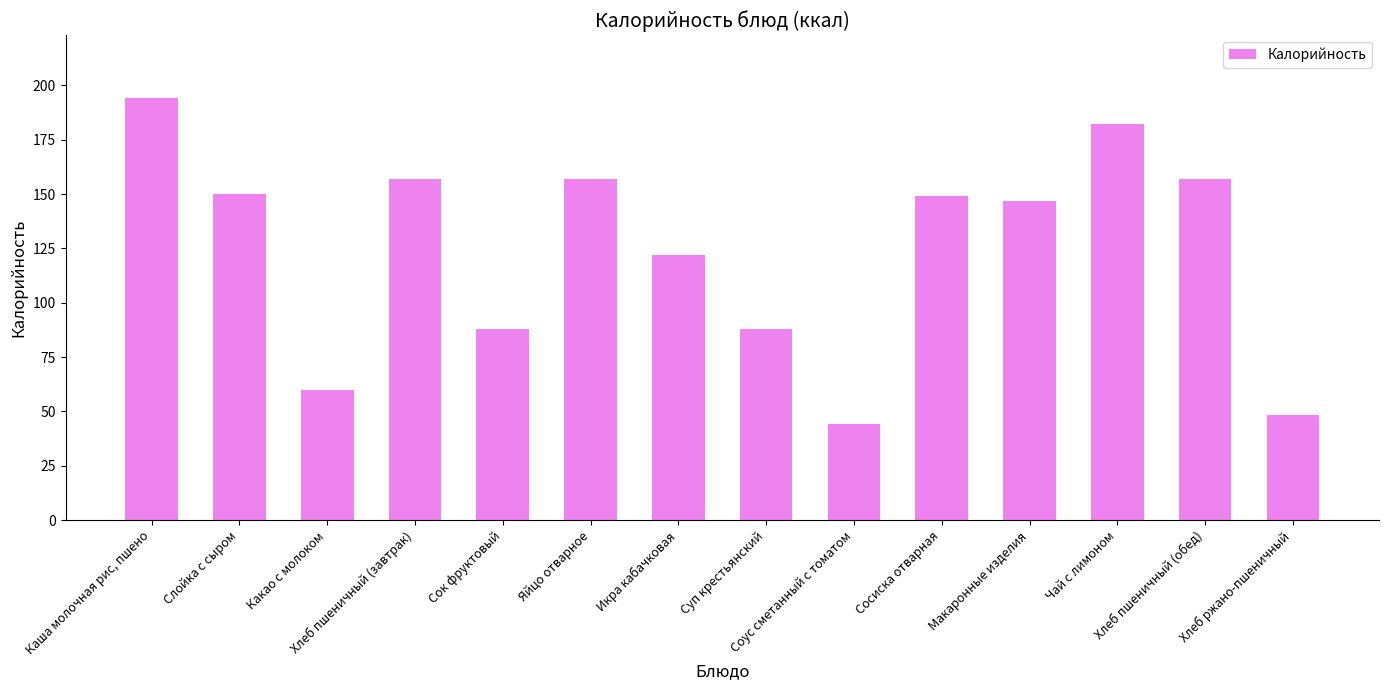

How many bars are there in total?

14